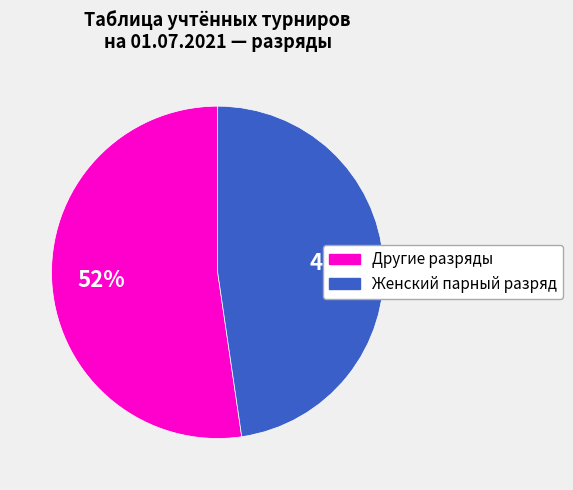

Is there any slice that represents more than half of the pie?

Yes